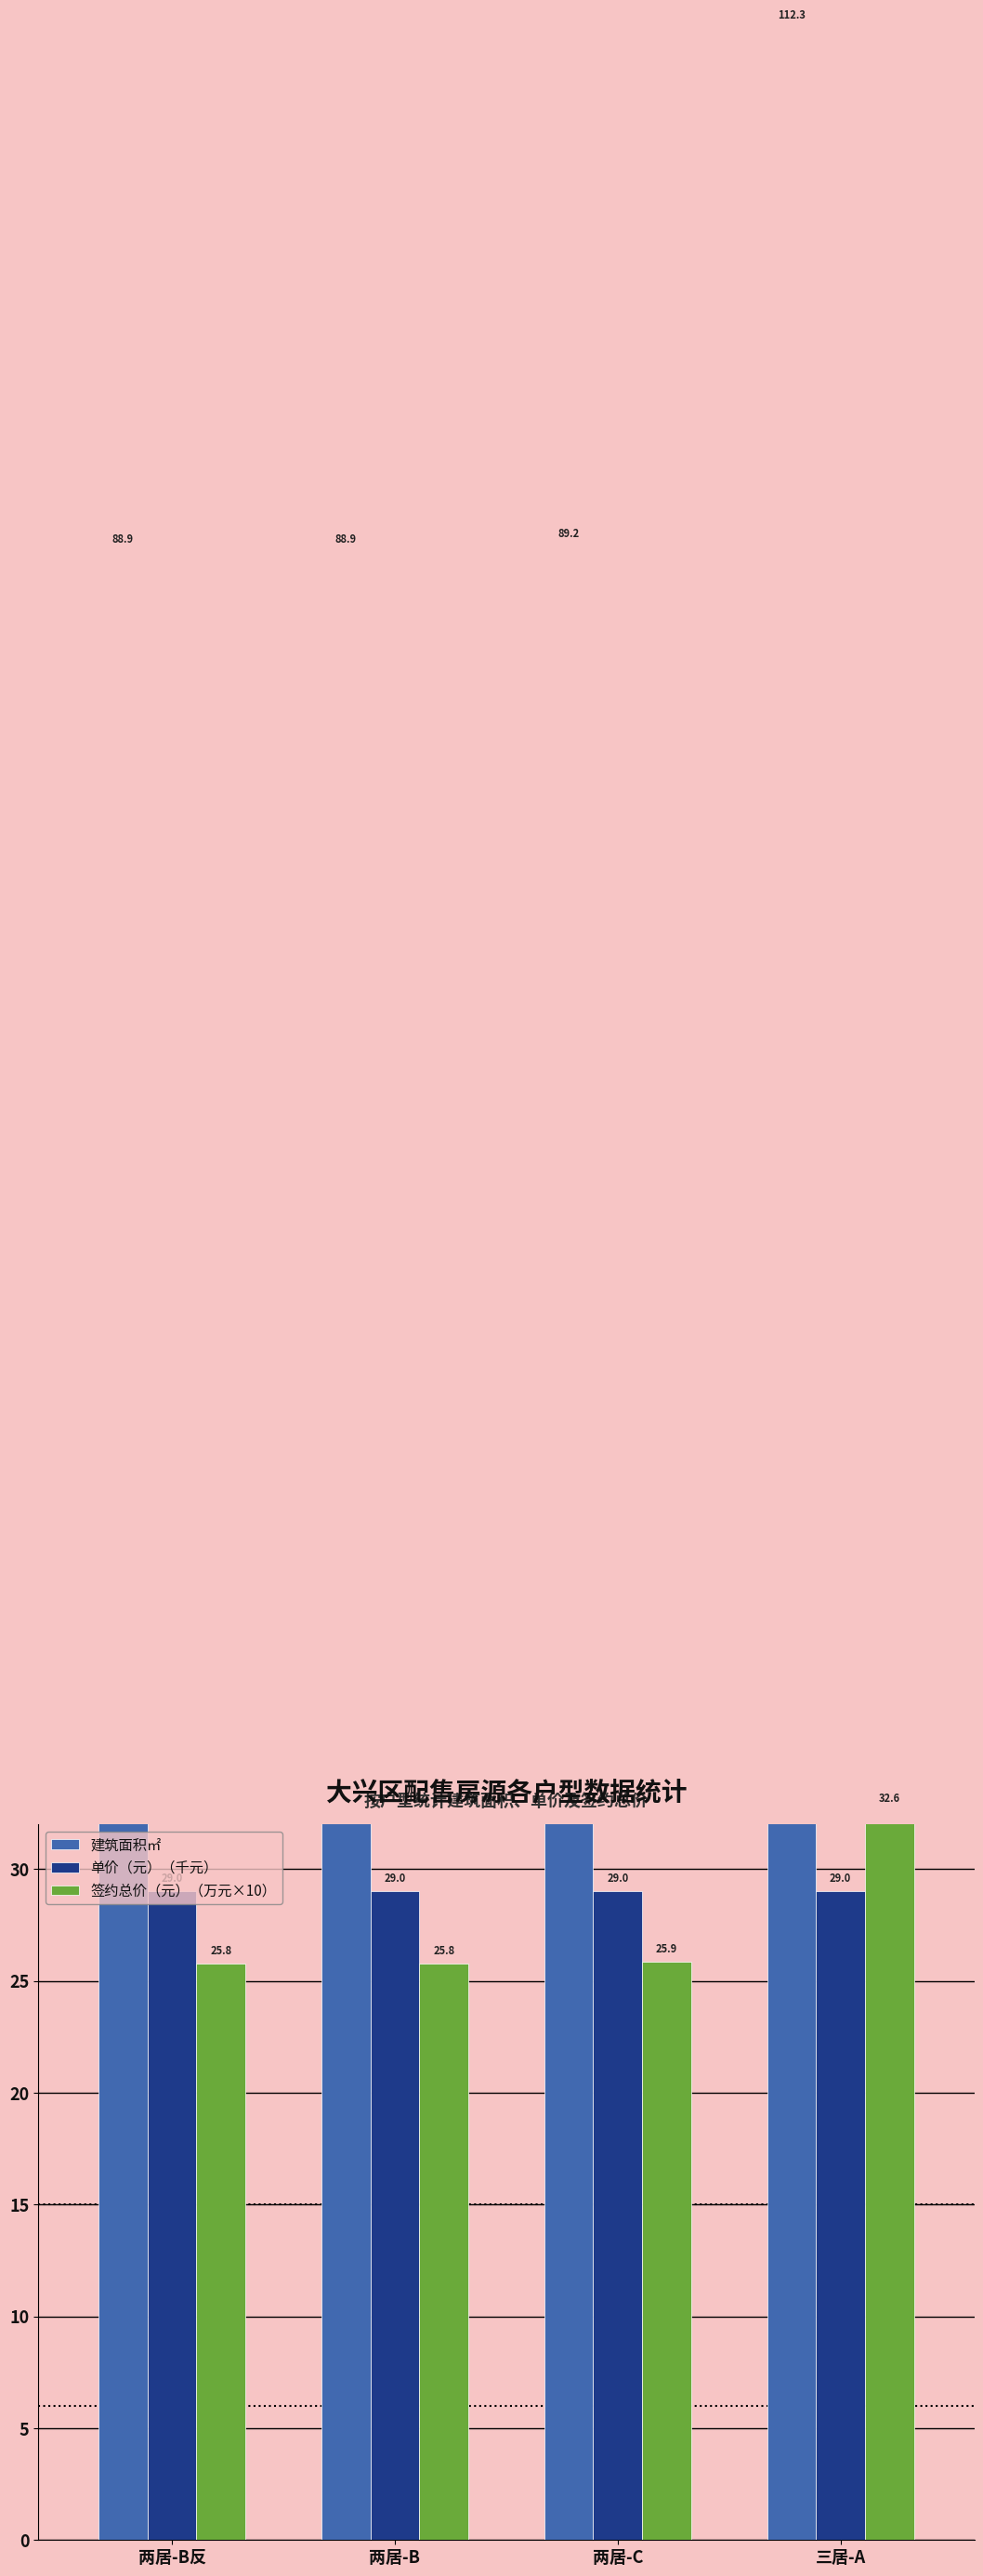

Which series has the widest spread of values?

建筑面积㎡